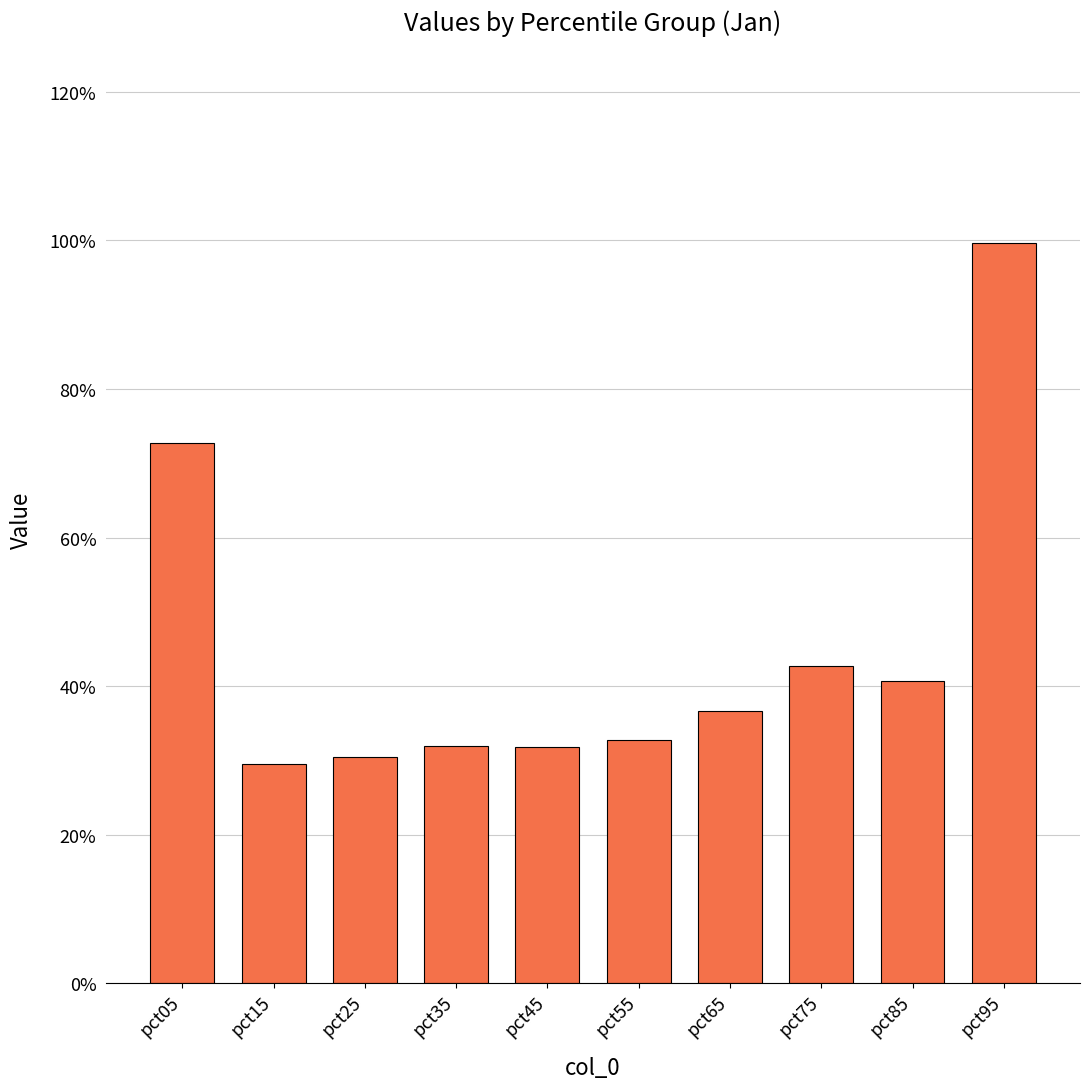

Are the bars grouped side by side (vs. stacked)?

No